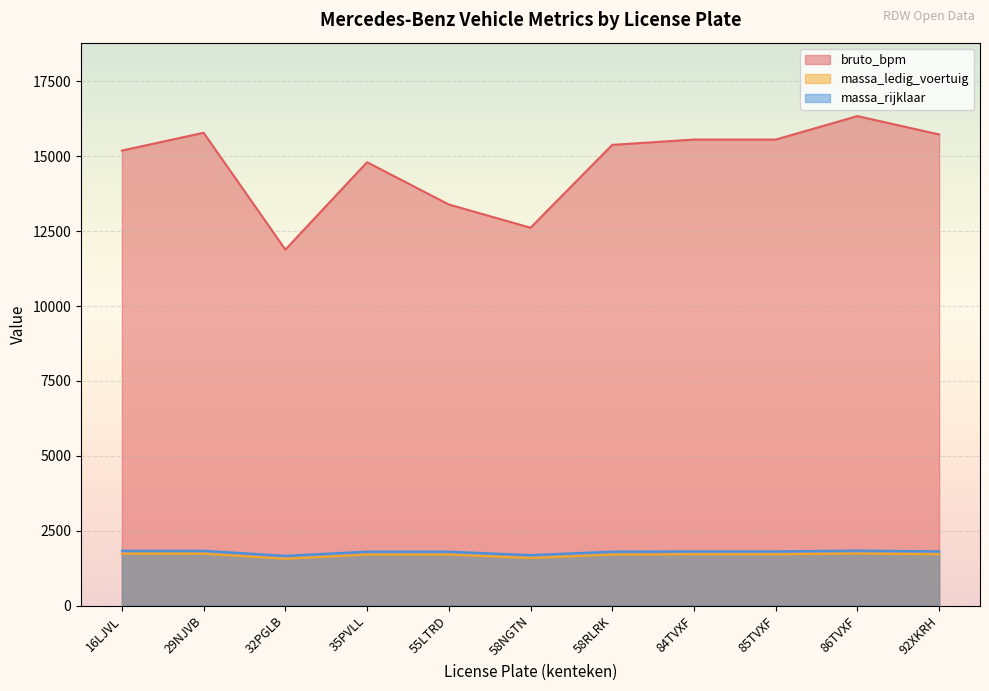

How many categories are shown in the chart?

11